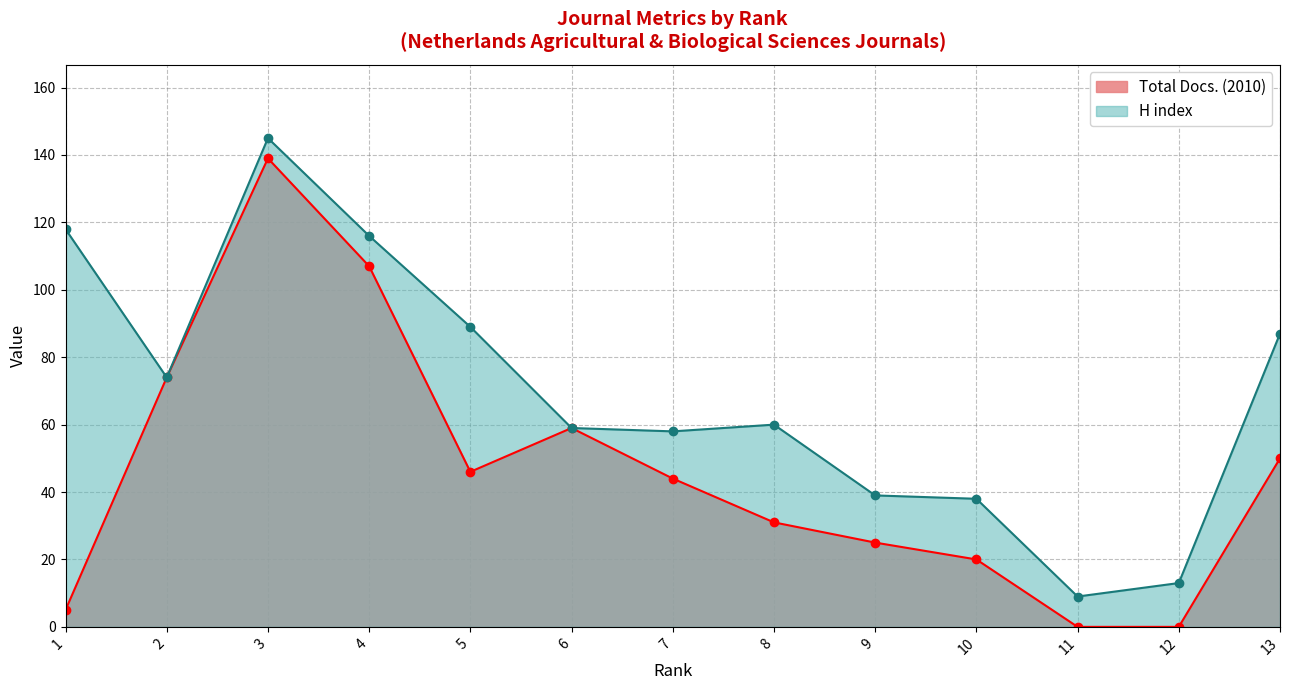

True or false: the data shows 4 at 11.

False